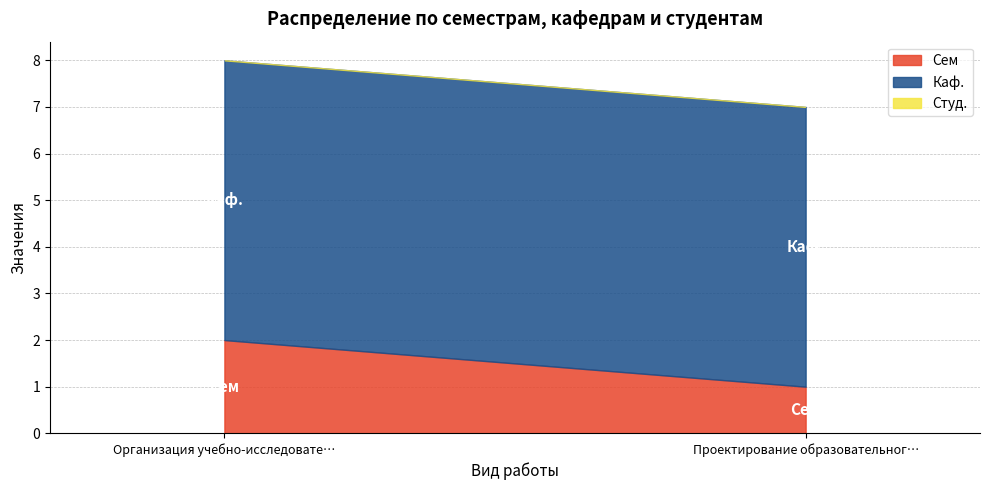

What position from the left is Организация учебно-исследовательской работы?

1